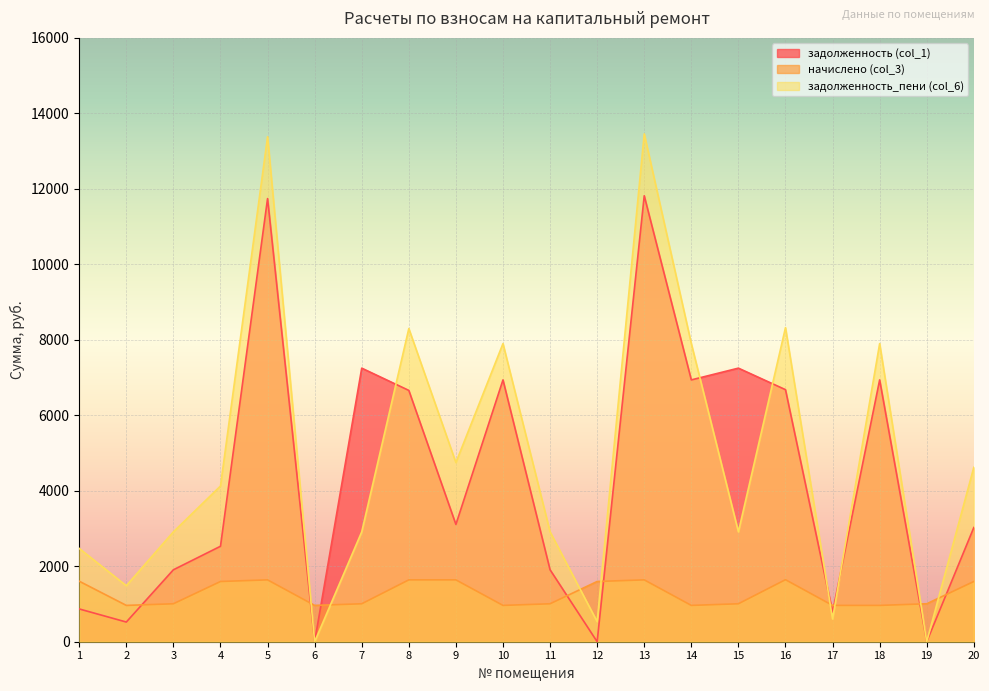

What is the value of the задолженность_пени (col_6) point at the 16th from the left?

8322.8